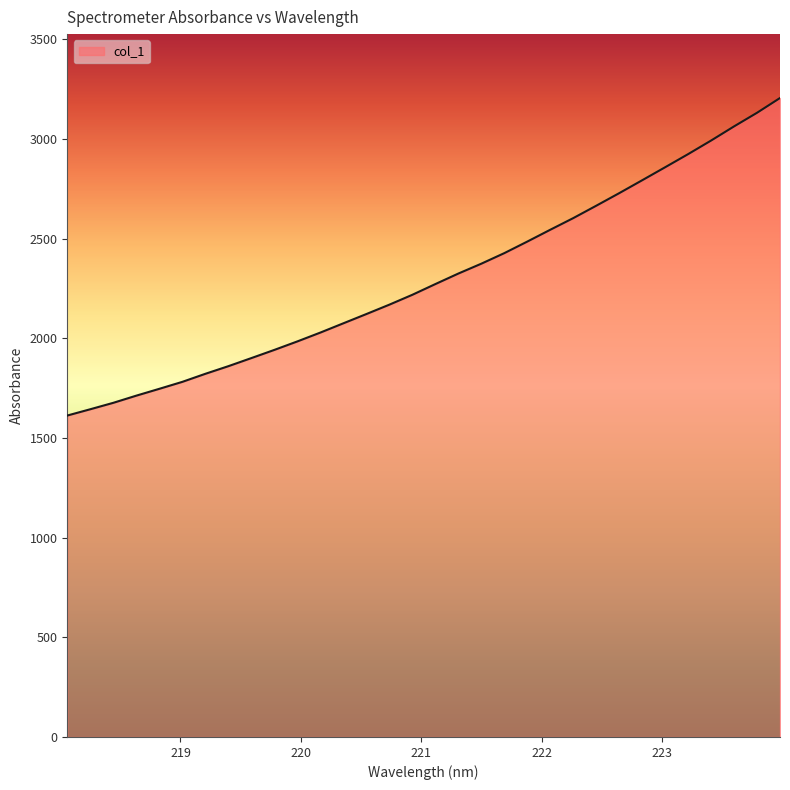

What is the difference between the maximum and minimum values?

1592.9